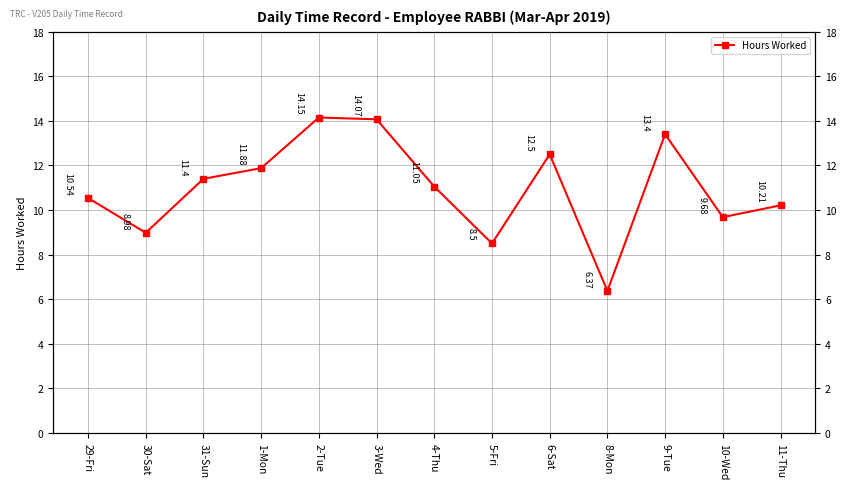

What is the difference between the values at 9-Tue and 11-Thu?

3.2